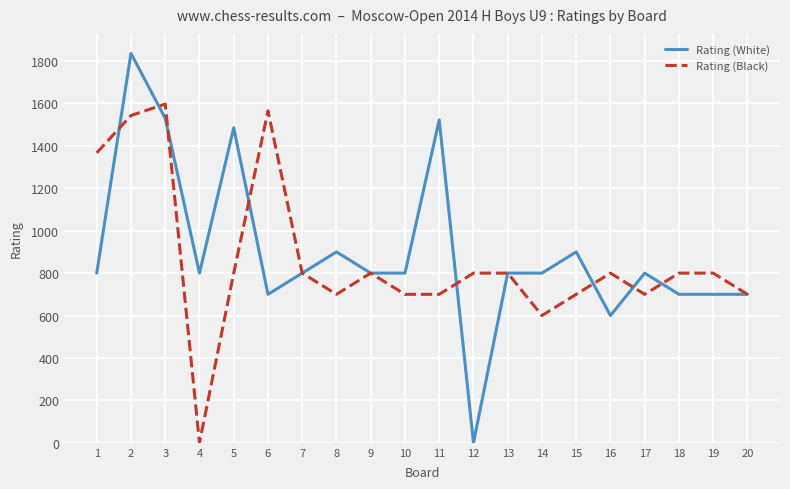

Between 3 and 15, which series saw the biggest shift?

Rating (Black)